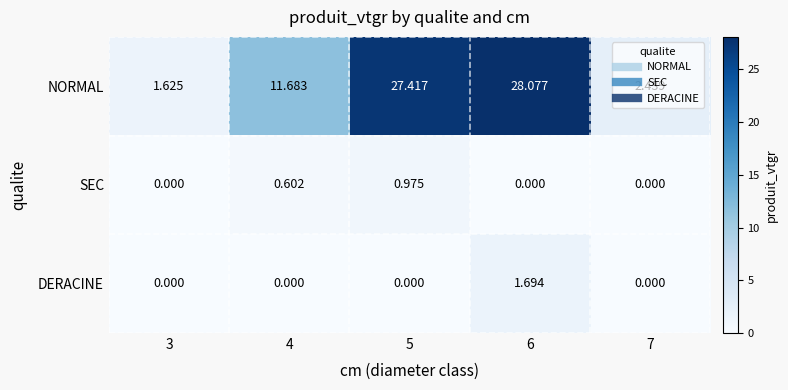

Which series has the largest total across all categories?

NORMAL